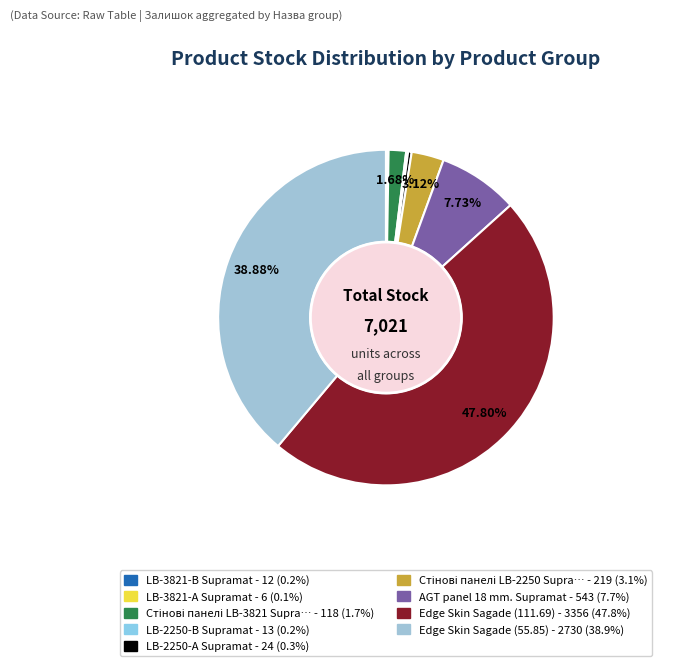

Count the number of slices in the pie.

9